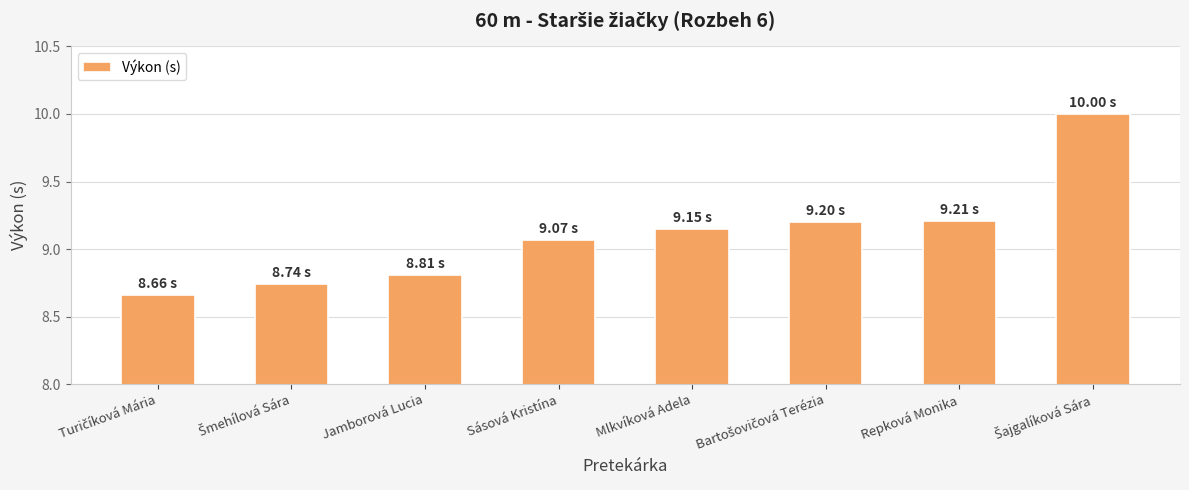

How many data points are above 9?

5